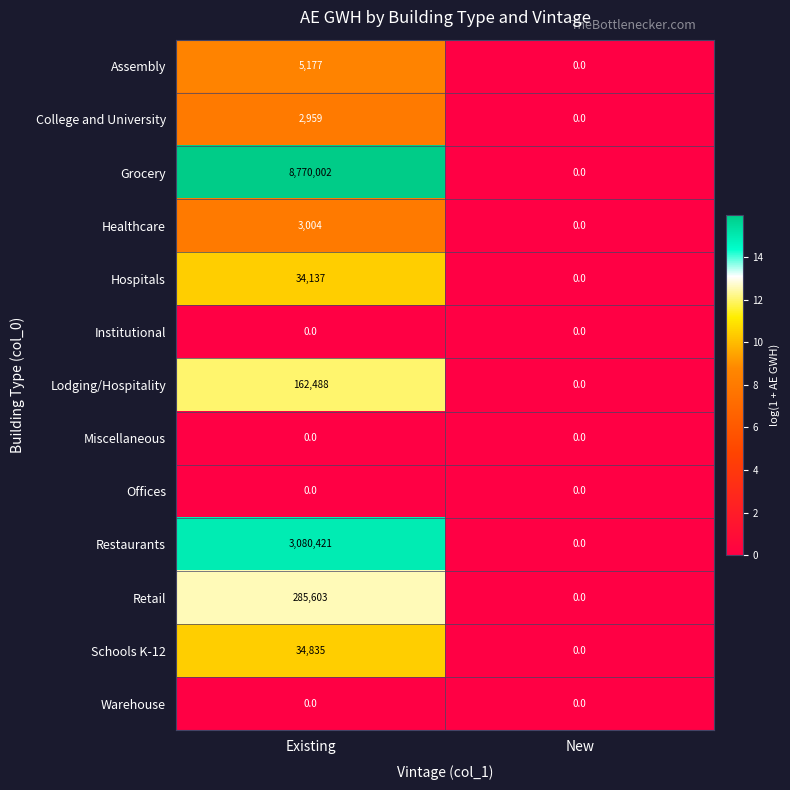

Between Existing and New, which series saw the biggest shift?

Grocery